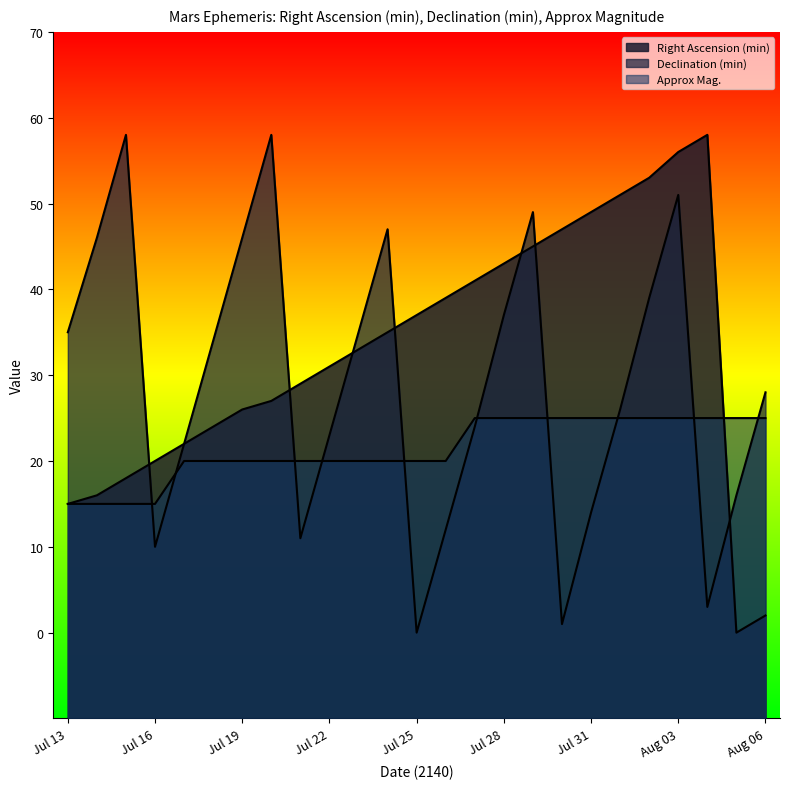

Is the value of Right Ascension (min) at Jul 26 greater than the value of Declination (min) at Jul 21?

Yes